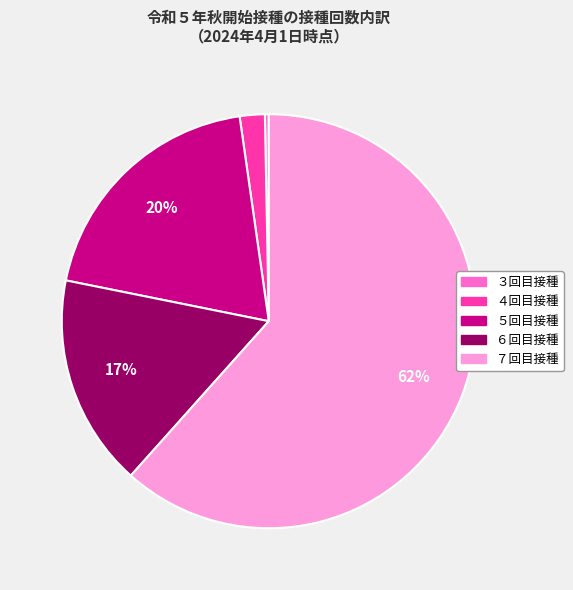

Which has a higher value, ７回目接種 or ３回目接種?

７回目接種